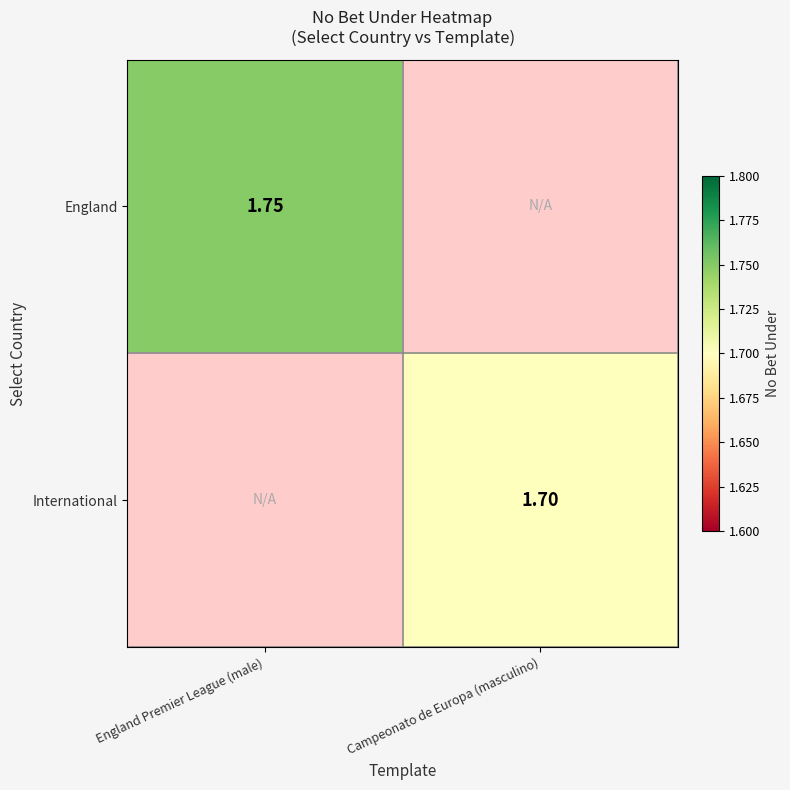

Rank the series at England Premier League (male) from lowest to highest value.

England, International